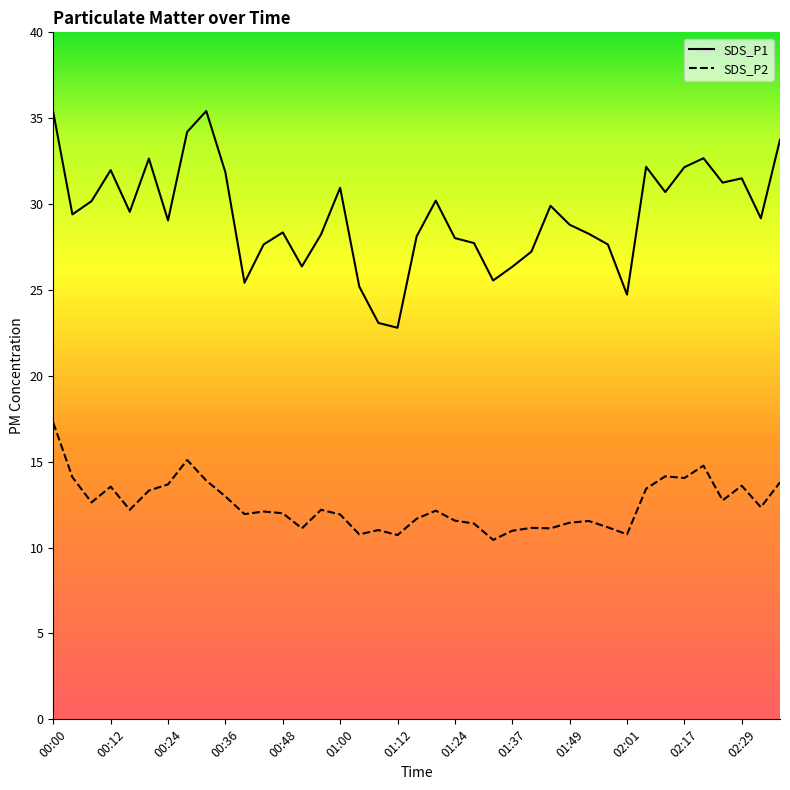

True or false: SDS_P2 has a value of 11.0 at 01:08.

True